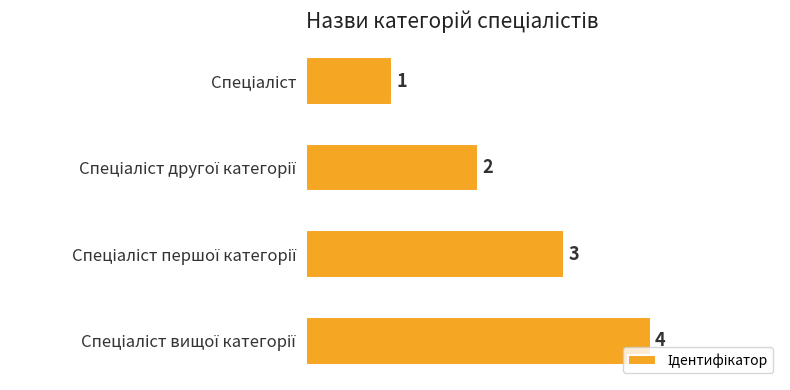

Count the values in the range 2 to 4.

3